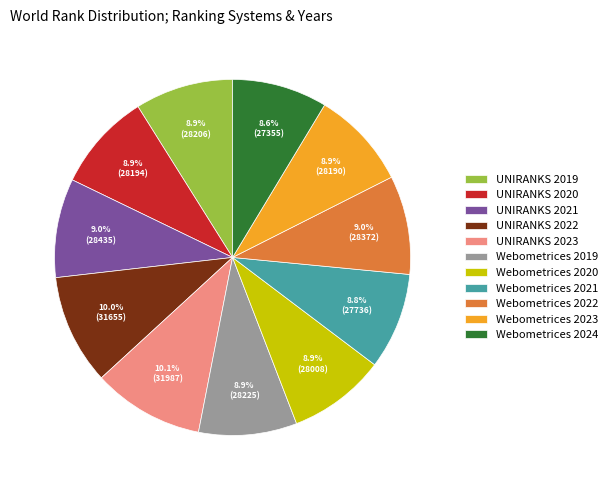

How much of the chart is everything except UNIRANKS 2022?

90.0%